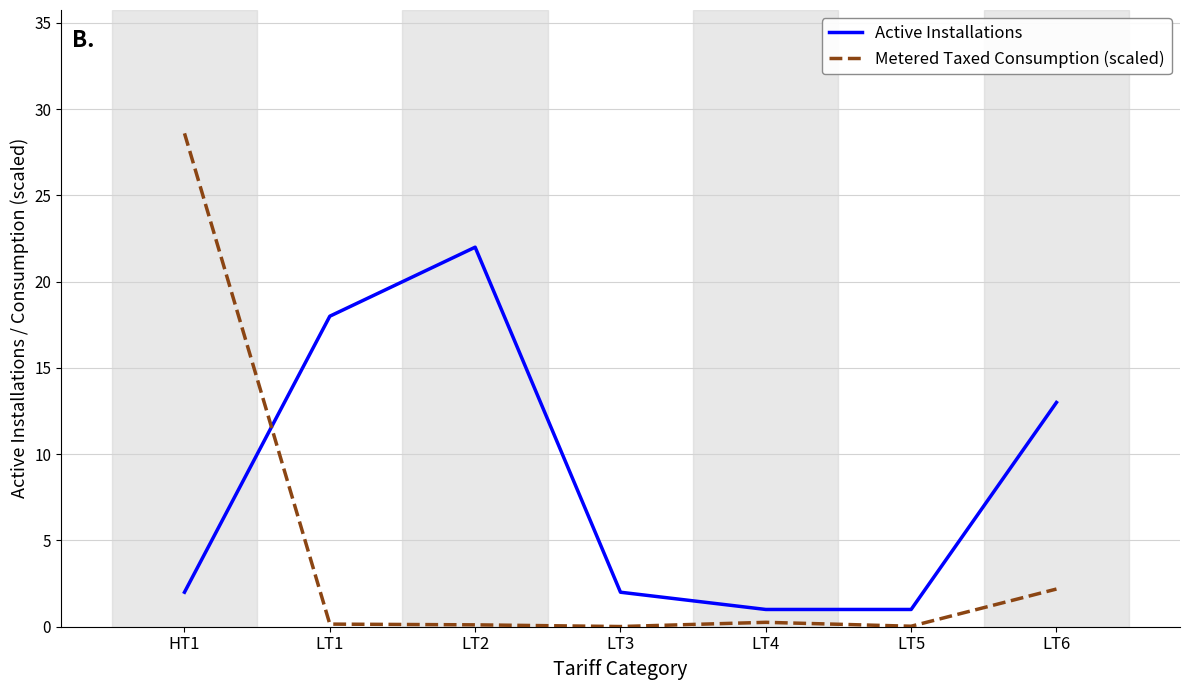

What is the maximum value shown in the chart?

28.6